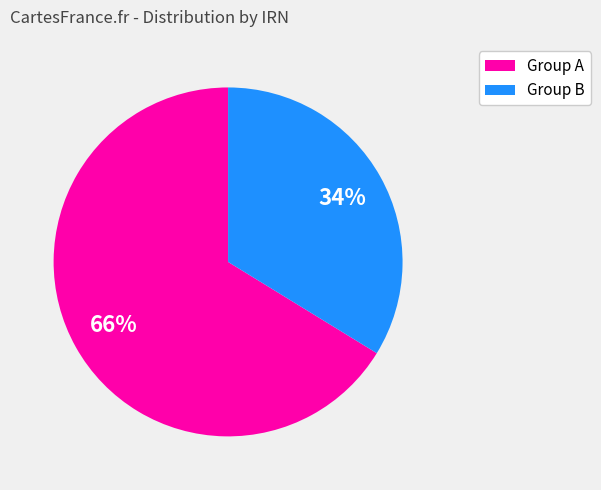

Count the number of slices in the pie.

2